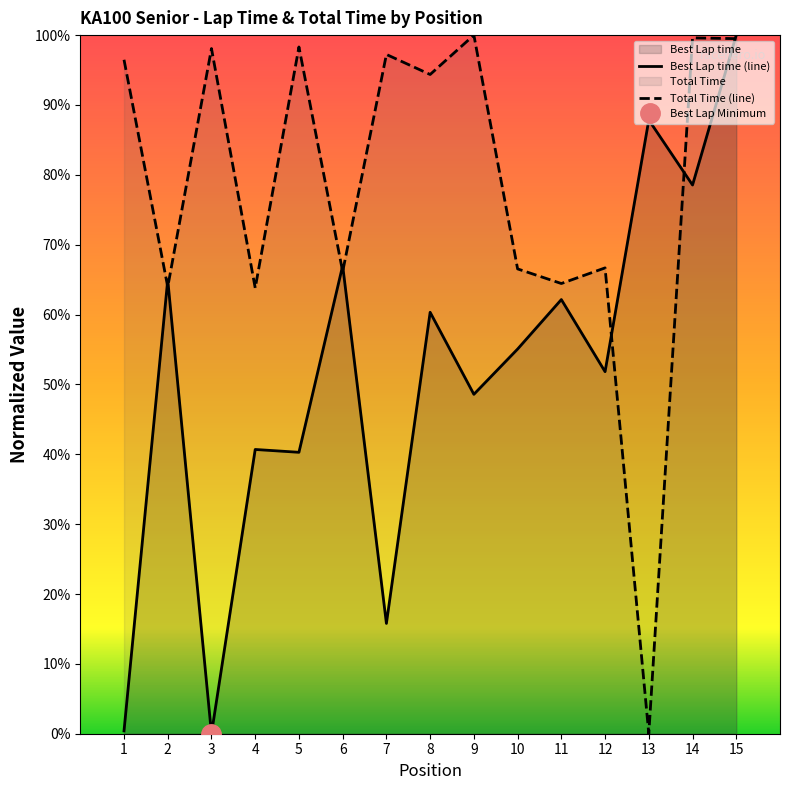

Between 11 and 2, which is larger?

2